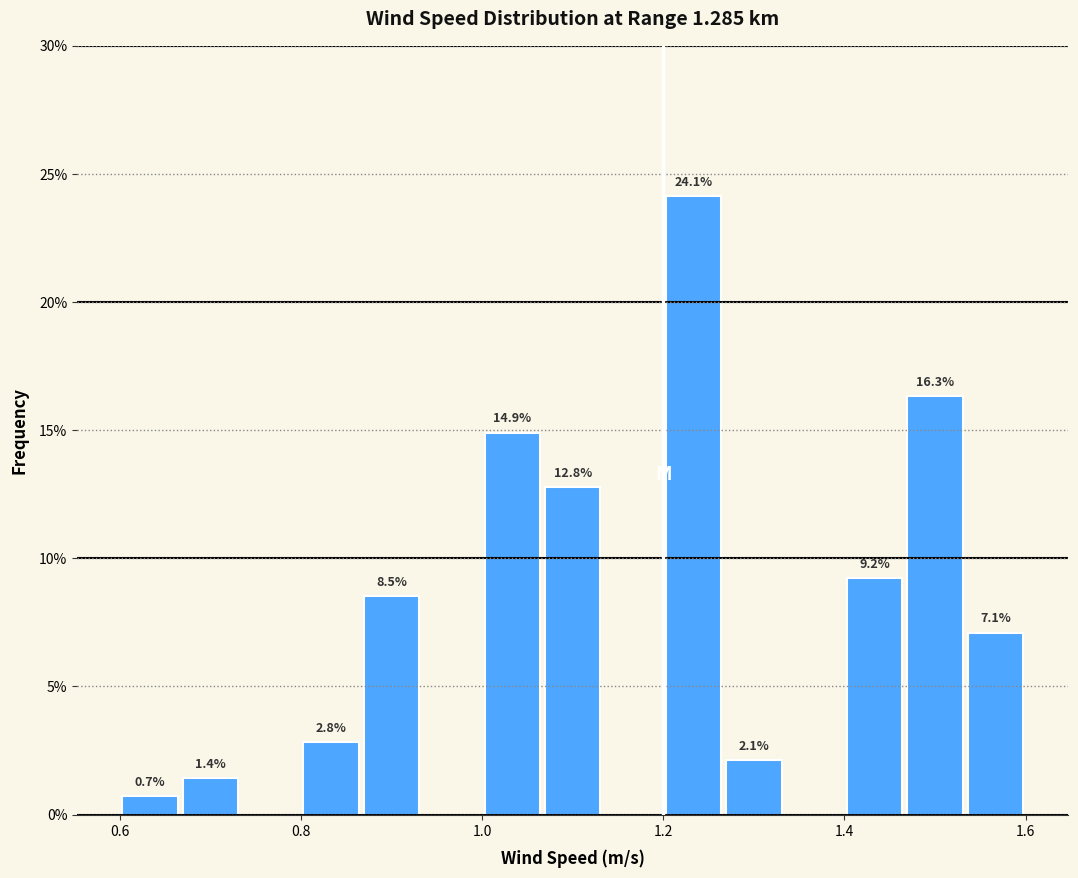

Read against the x-axis, roughly where is the centre of the tallest bar?

1.24